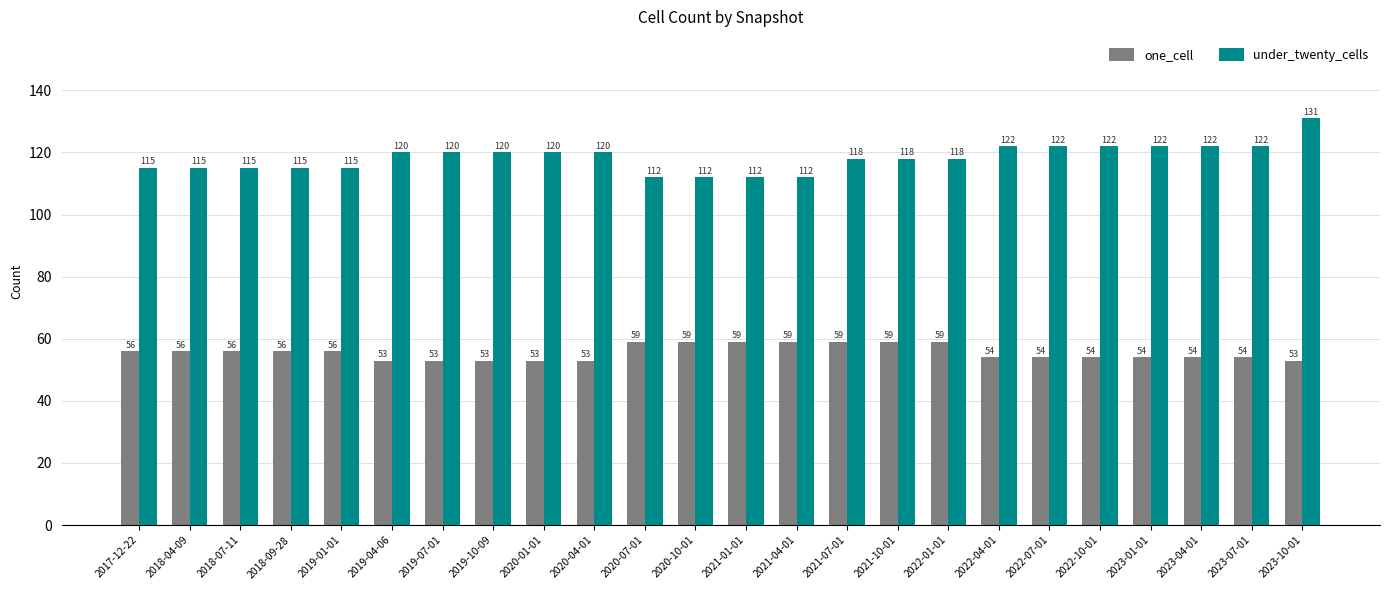

What is the label of the 11th bar from the right?

2021-04-01